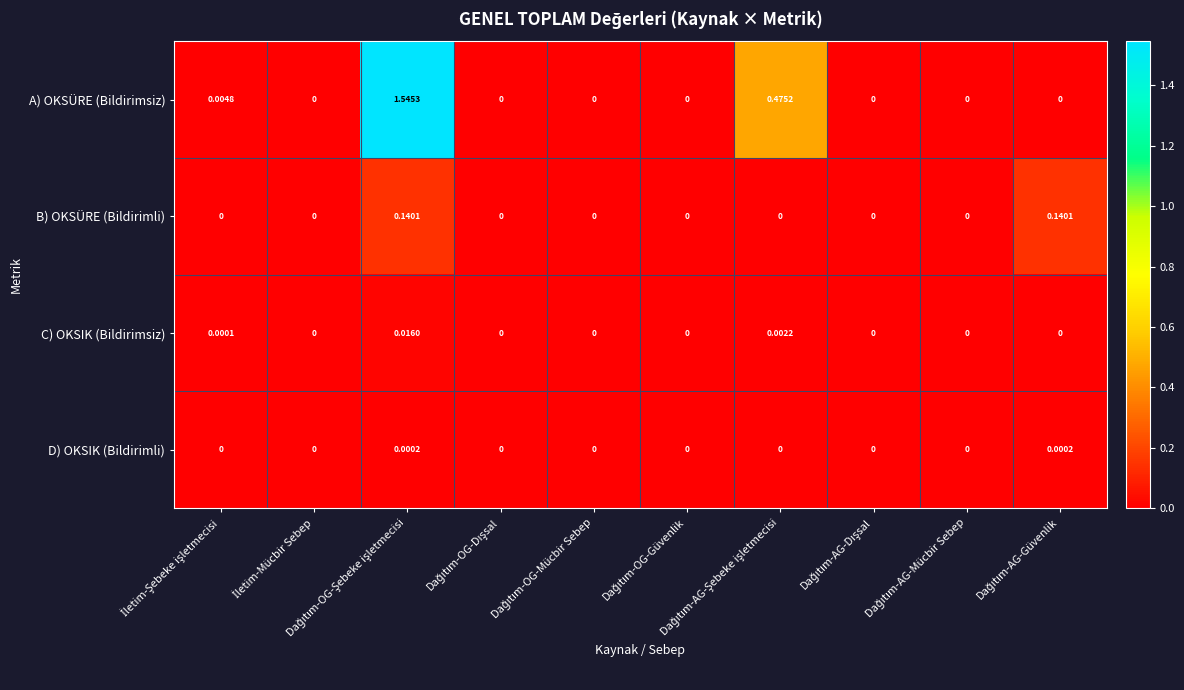

Rank the series by their maximum value, from lowest to highest.

D) OKSIK (Bildirimli), C) OKSIK (Bildirimsiz), B) OKSÜRE (Bildirimli), A) OKSÜRE (Bildirimsiz)